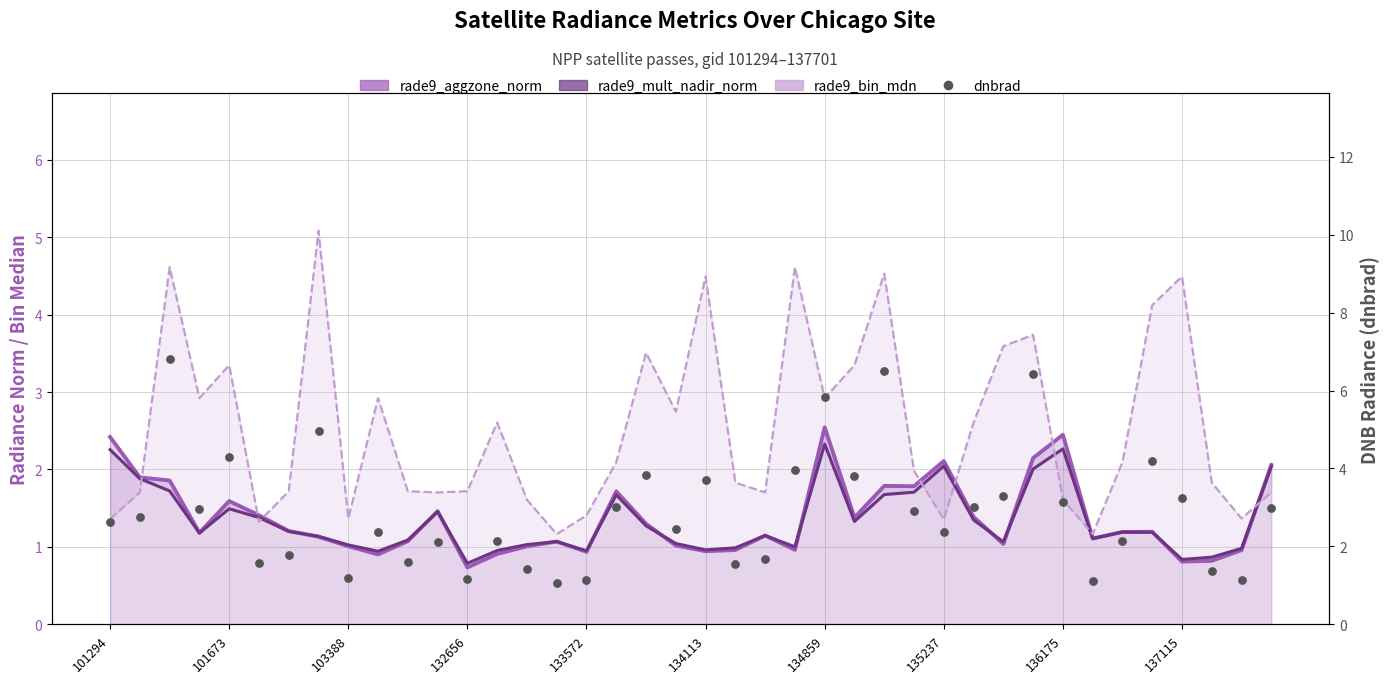

Which series has the largest total across all categories?

dnbrad